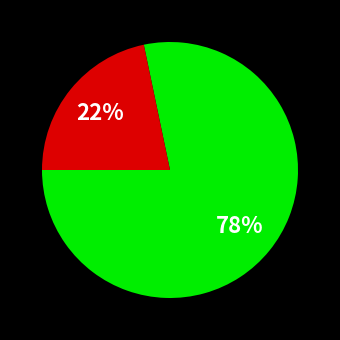

To the nearest percent, what is the average slice percentage?

50%